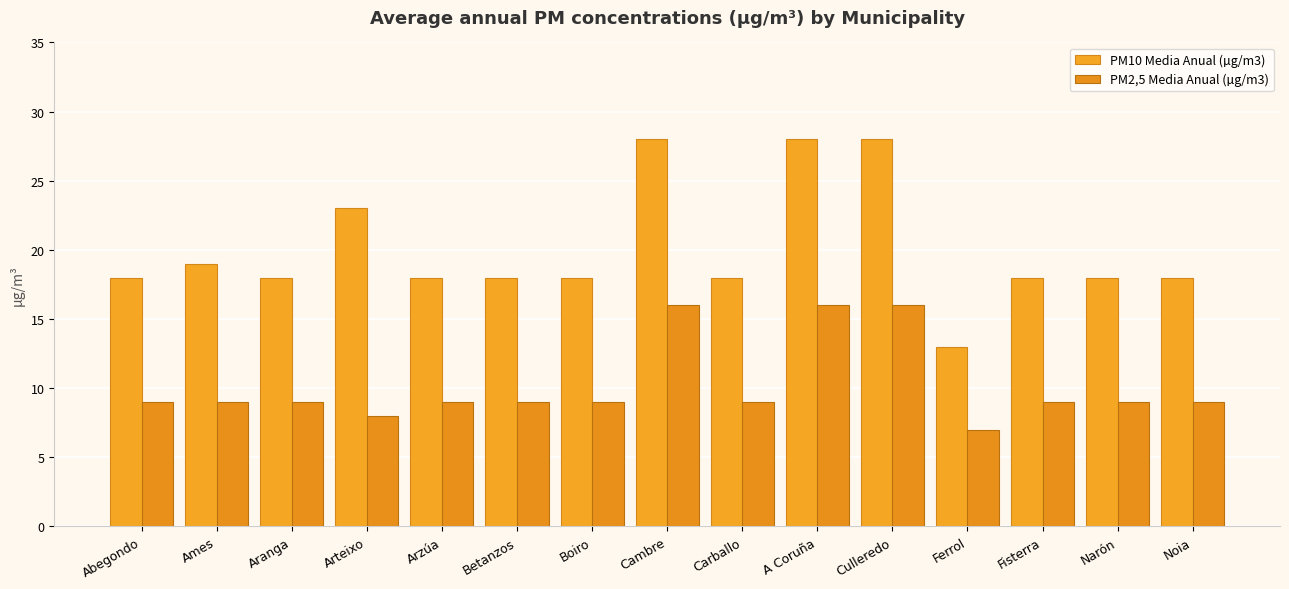

What is the difference between the maximum and second lowest values in the PM2,5 Media Anual (µg/m3) series?

8